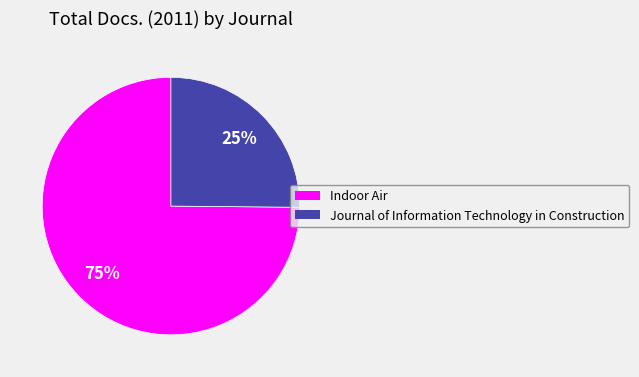

True or false: Indoor Air accounts for 75% of the total.

True